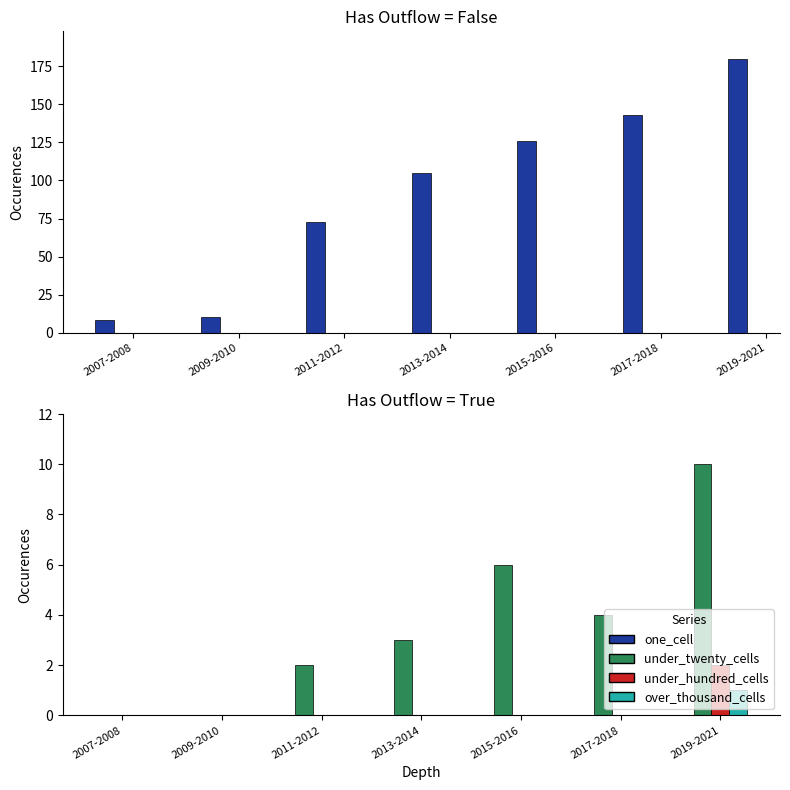

Rank the categories by over_thousand_cells value from lowest to highest.

2007-2008, 2009-2010, 2011-2012, 2013-2014, 2015-2016, 2017-2018, 2019-2021